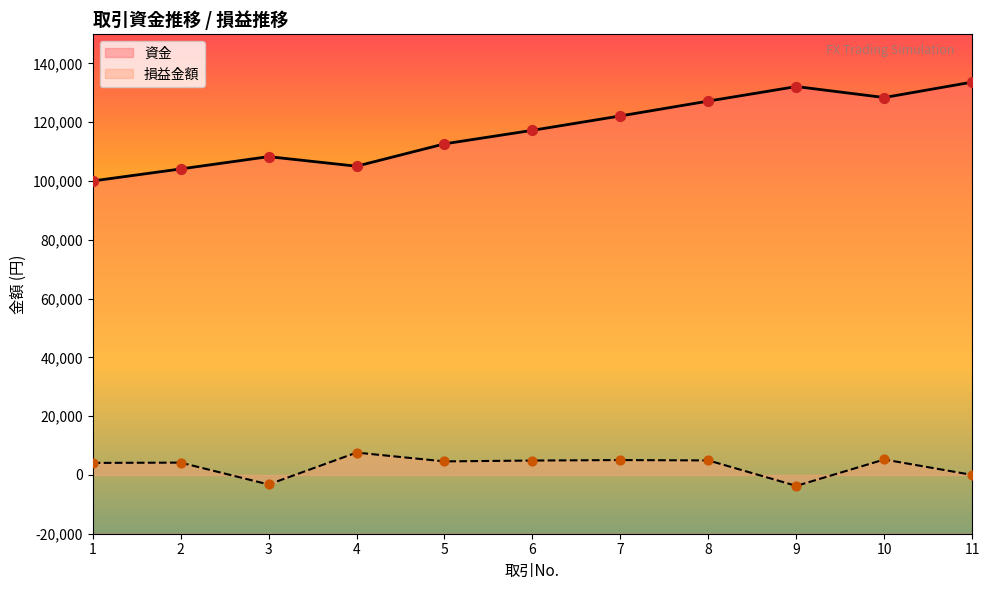

Which series contains the highest Y value?

資金